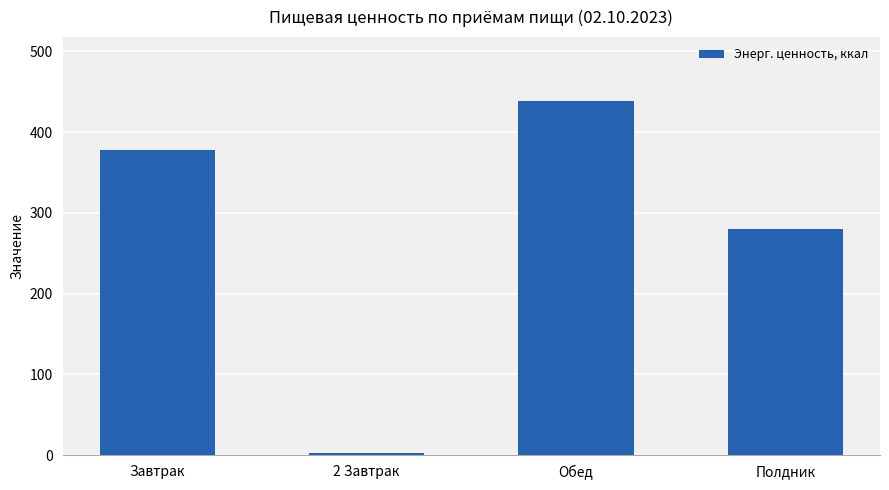

List the labels in order of value, smallest first.

2 Завтрак, Полдник, Завтрак, Обед